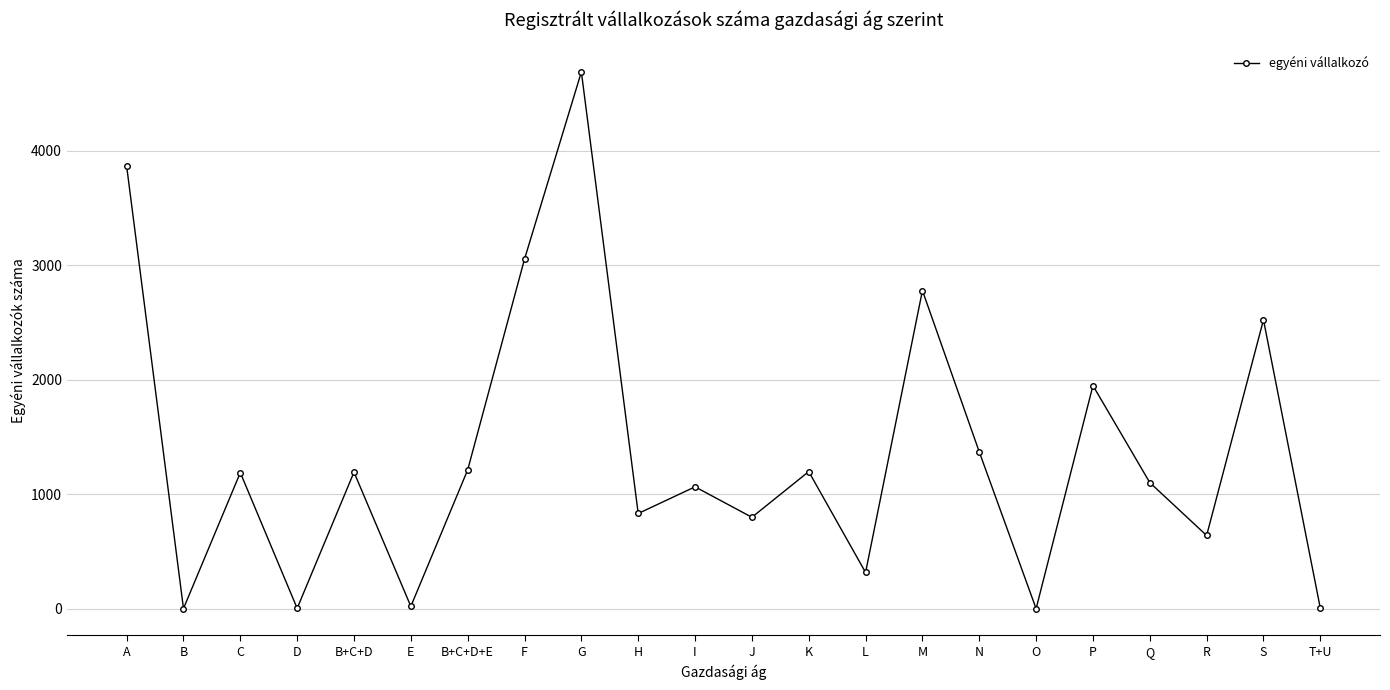

How many values are below 1188?

11